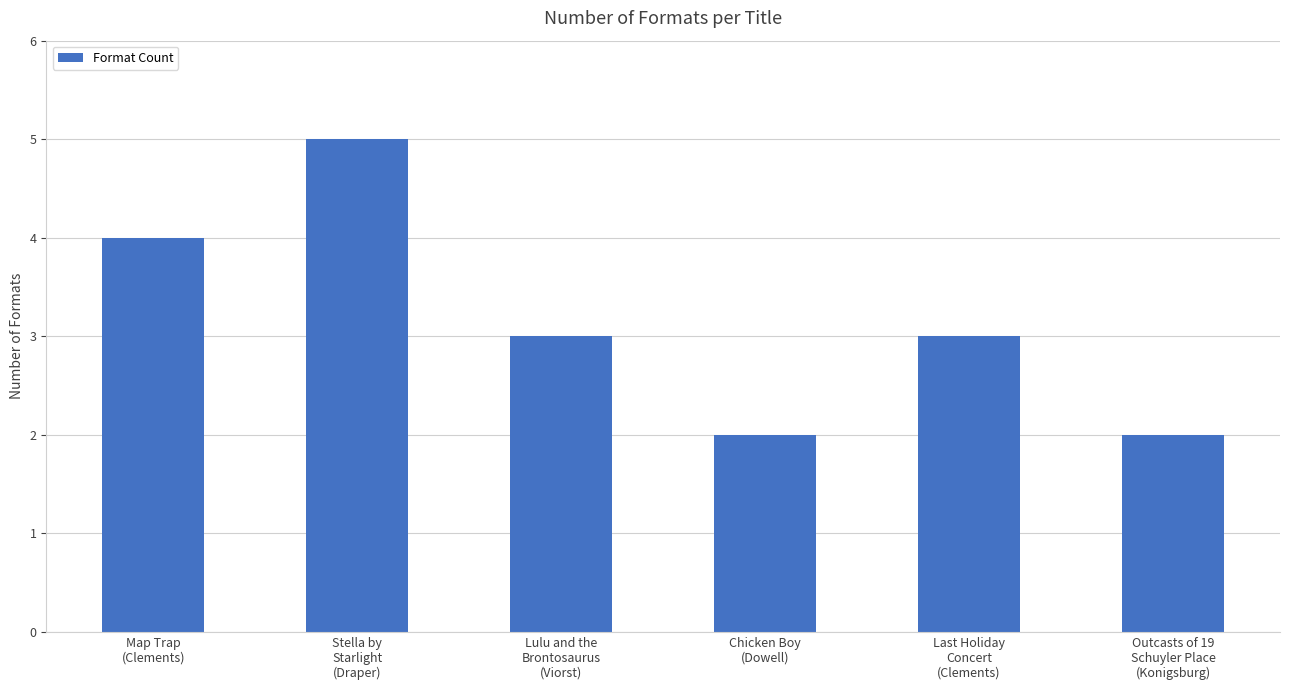

Reading left to right, extract all data points from this chart.

Map Trap
(Clements)=4	Stella by
Starlight
(Draper)=5	Lulu and the
Brontosaurus
(Viorst)=3	Chicken Boy
(Dowell)=2	Last Holiday
Concert
(Clements)=3	Outcasts of 19
Schuyler Place
(Konigsburg)=2